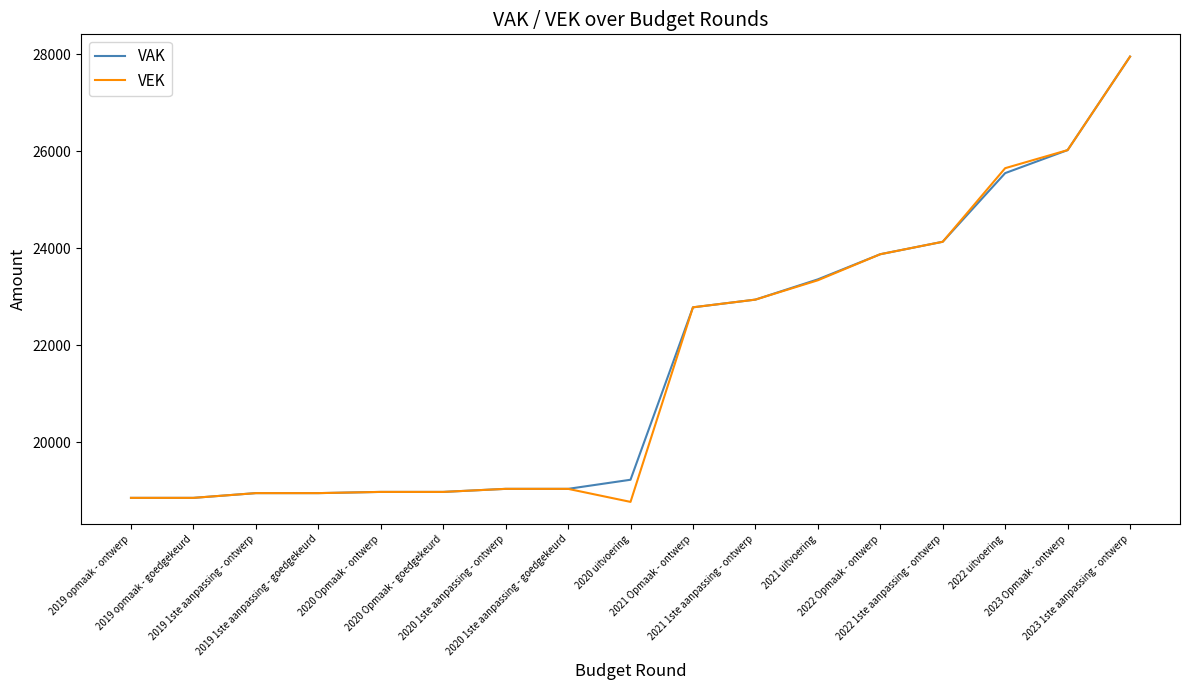

The VEK series shows 26293 at 2020 Opmaak - goedgekeurd. True or false?

False